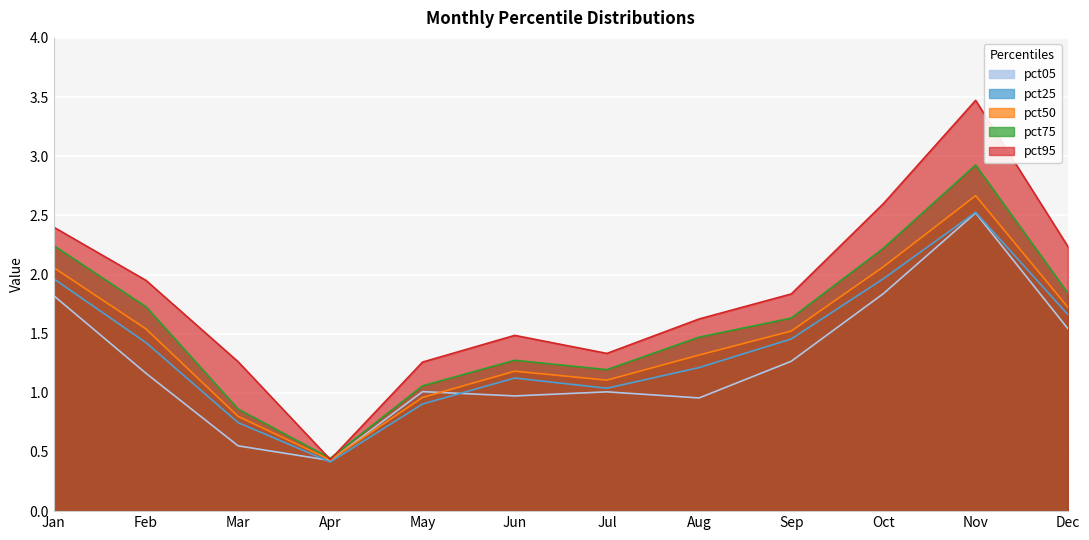

Reading left to right, what are all the values shown in this chart?

pct05: Jan=1.8	Feb=1.2	Mar=0.6	Apr=0.4	May=1.0	Jun=1.0	Jul=1.0	Aug=1.0	Sep=1.3	Oct=1.8	Nov=2.5	Dec=1.5
pct25: Jan=2.0	Feb=1.4	Mar=0.7	Apr=0.4	May=0.9	Jun=1.1	Jul=1.0	Aug=1.2	Sep=1.5	Oct=2.0	Nov=2.5	Dec=1.7
pct50: Jan=2.1	Feb=1.5	Mar=0.8	Apr=0.4	May=1.0	Jun=1.2	Jul=1.1	Aug=1.3	Sep=1.5	Oct=2.1	Nov=2.7	Dec=1.7
pct75: Jan=2.2	Feb=1.7	Mar=0.9	Apr=0.4	May=1.1	Jun=1.3	Jul=1.2	Aug=1.5	Sep=1.6	Oct=2.2	Nov=2.9	Dec=1.8
pct95: Jan=2.4	Feb=2.0	Mar=1.3	Apr=0.4	May=1.3	Jun=1.5	Jul=1.3	Aug=1.6	Sep=1.8	Oct=2.6	Nov=3.5	Dec=2.2